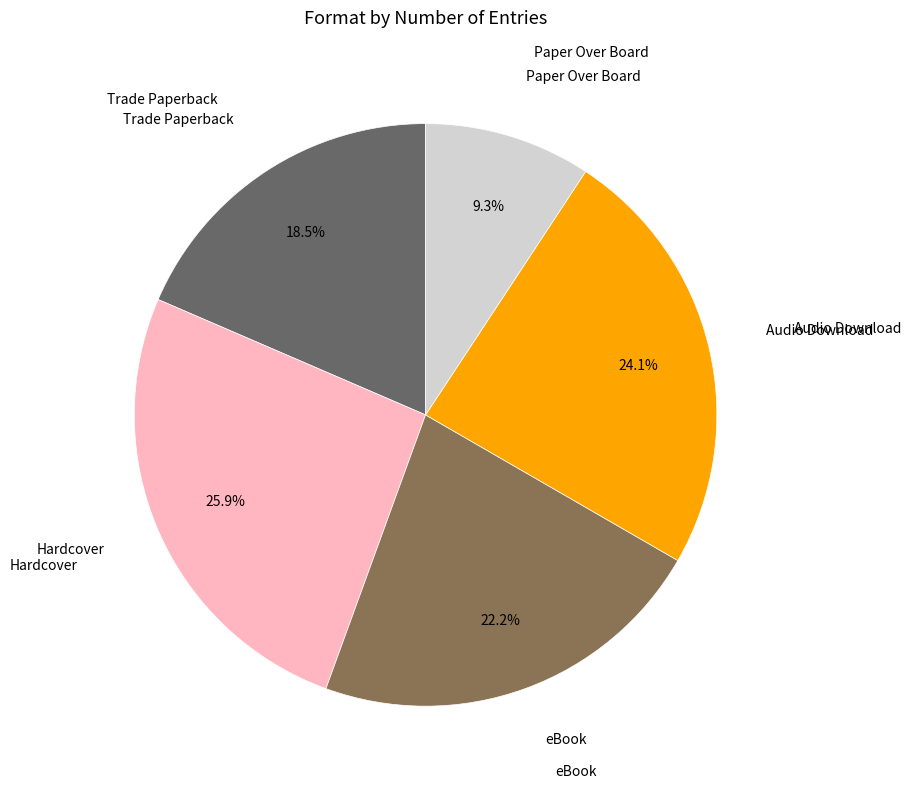

Is there any slice that represents more than half of the pie?

No